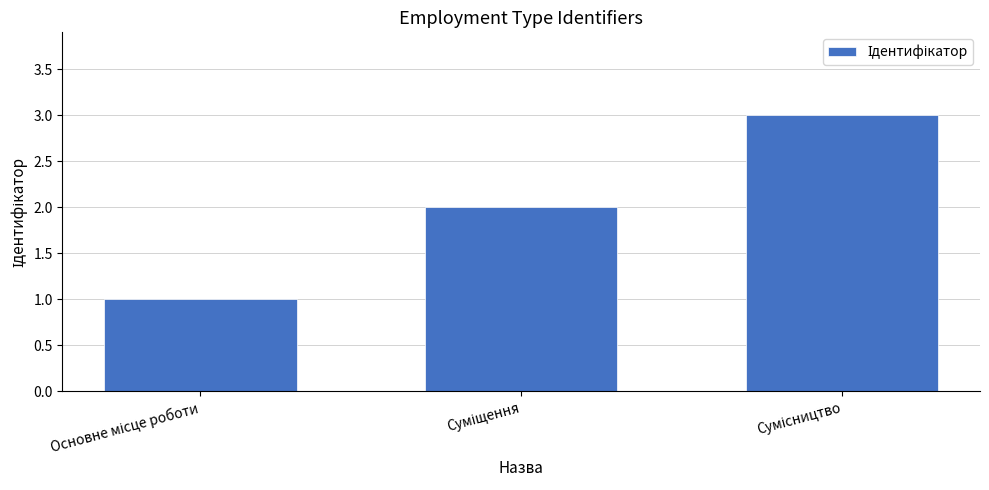

What is the maximum value shown in the chart?

3